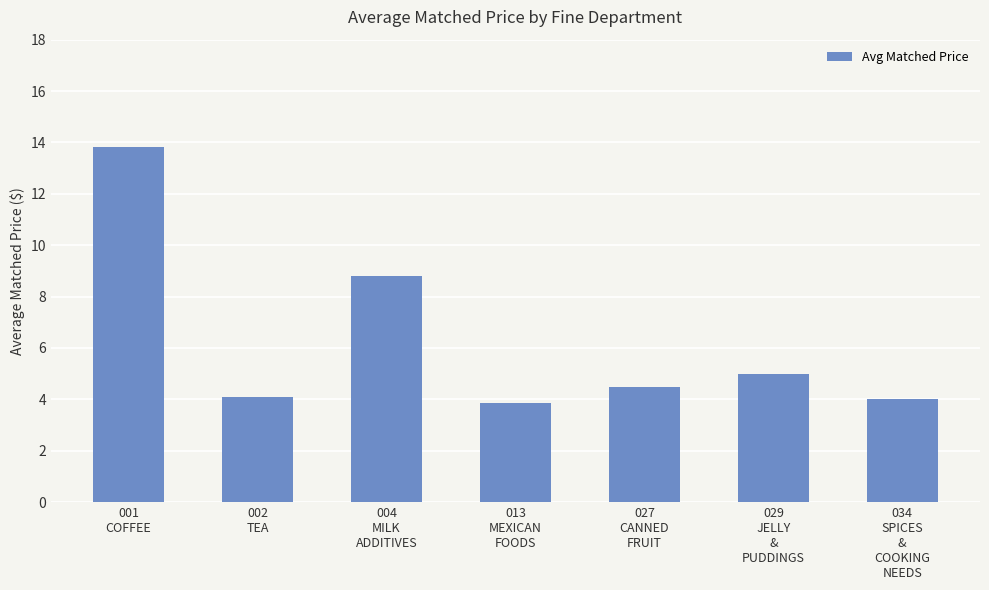

Approximately how many times larger is the value at 029
JELLY
&
PUDDINGS compared to 027
CANNED
FRUIT?

1.1